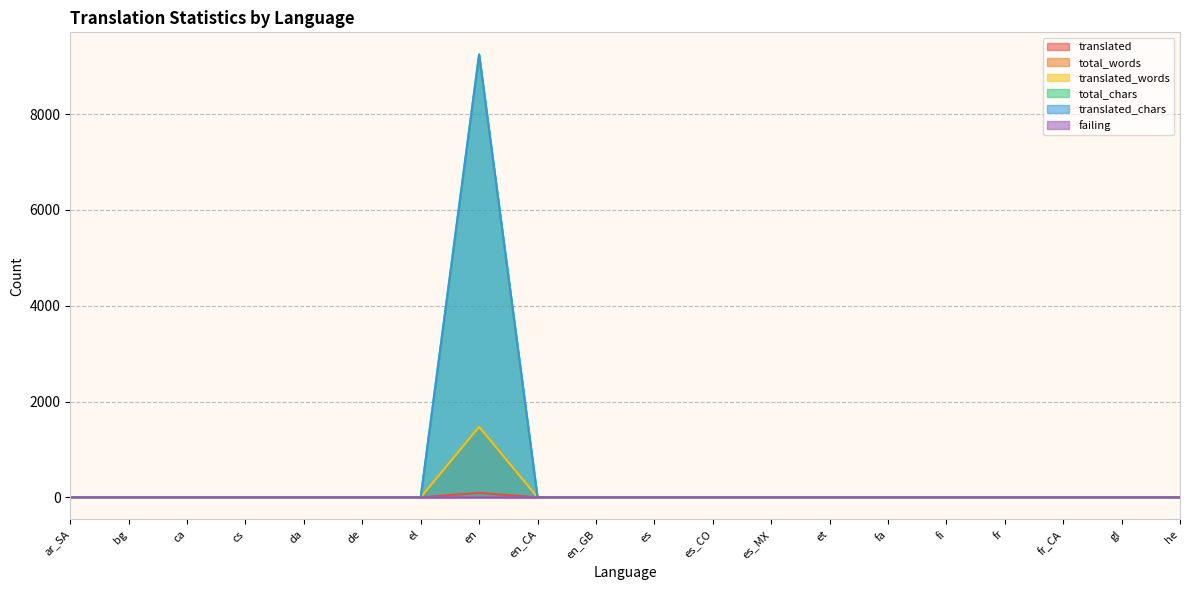

List the labels in order of translated_words value, largest first.

en, ar_SA, bg, ca, cs, da, de, el, en_CA, en_GB, es, es_CO, es_MX, et, fa, fi, fr, fr_CA, gl, he